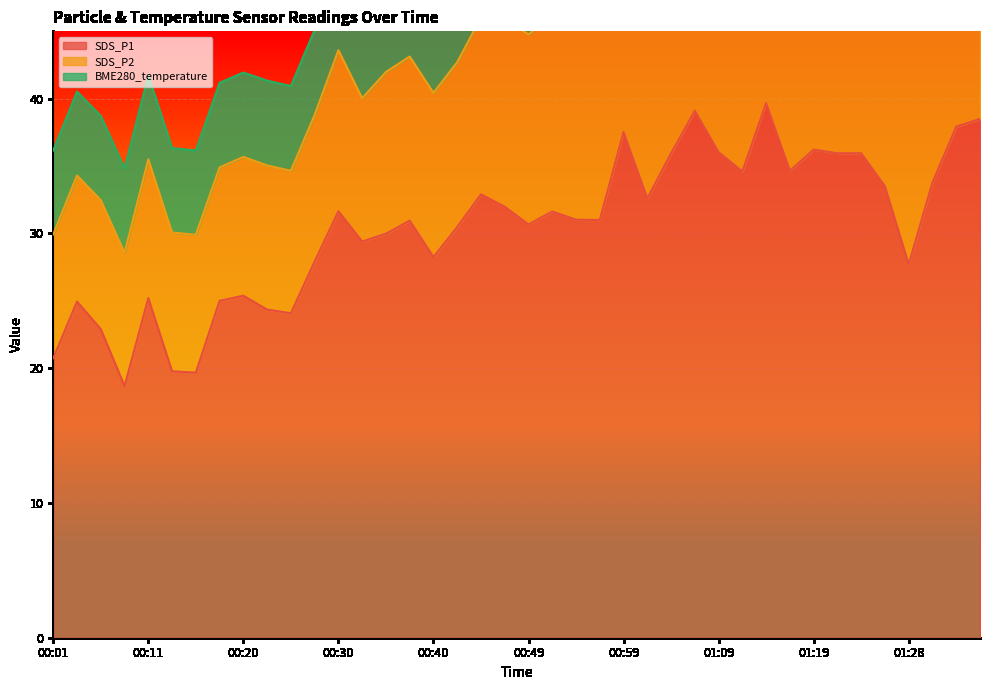

True or false: SDS_P1 and BME280_temperature intersect in this chart.

False